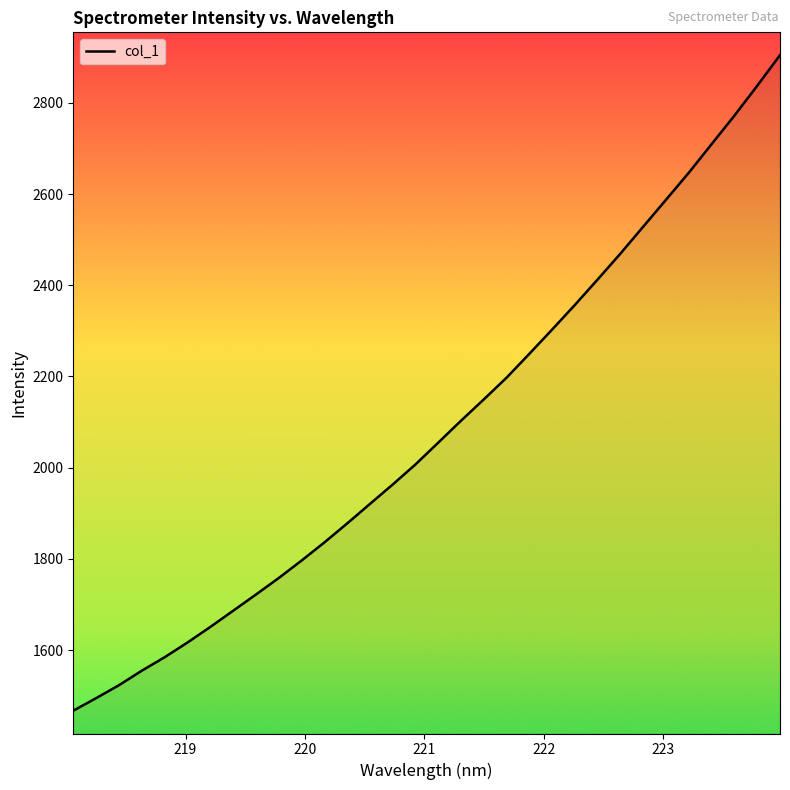

What is the difference between the second highest and minimum values?

1370.5